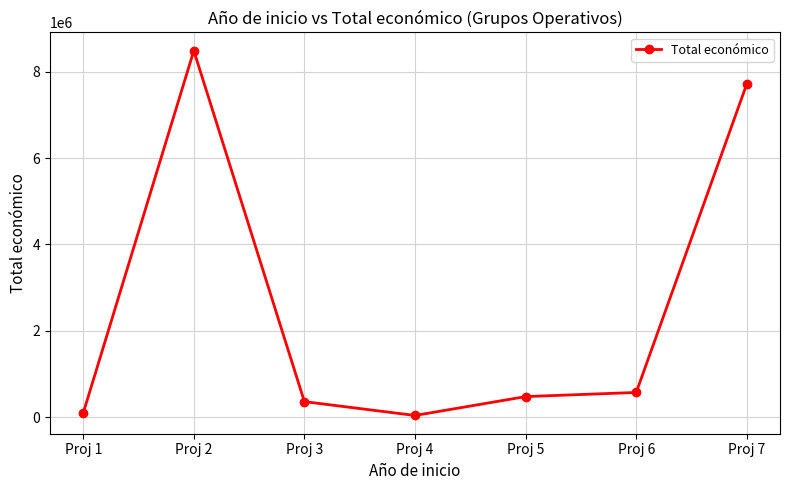

Is it true that the value at Proj 3 is 363424.6?

True